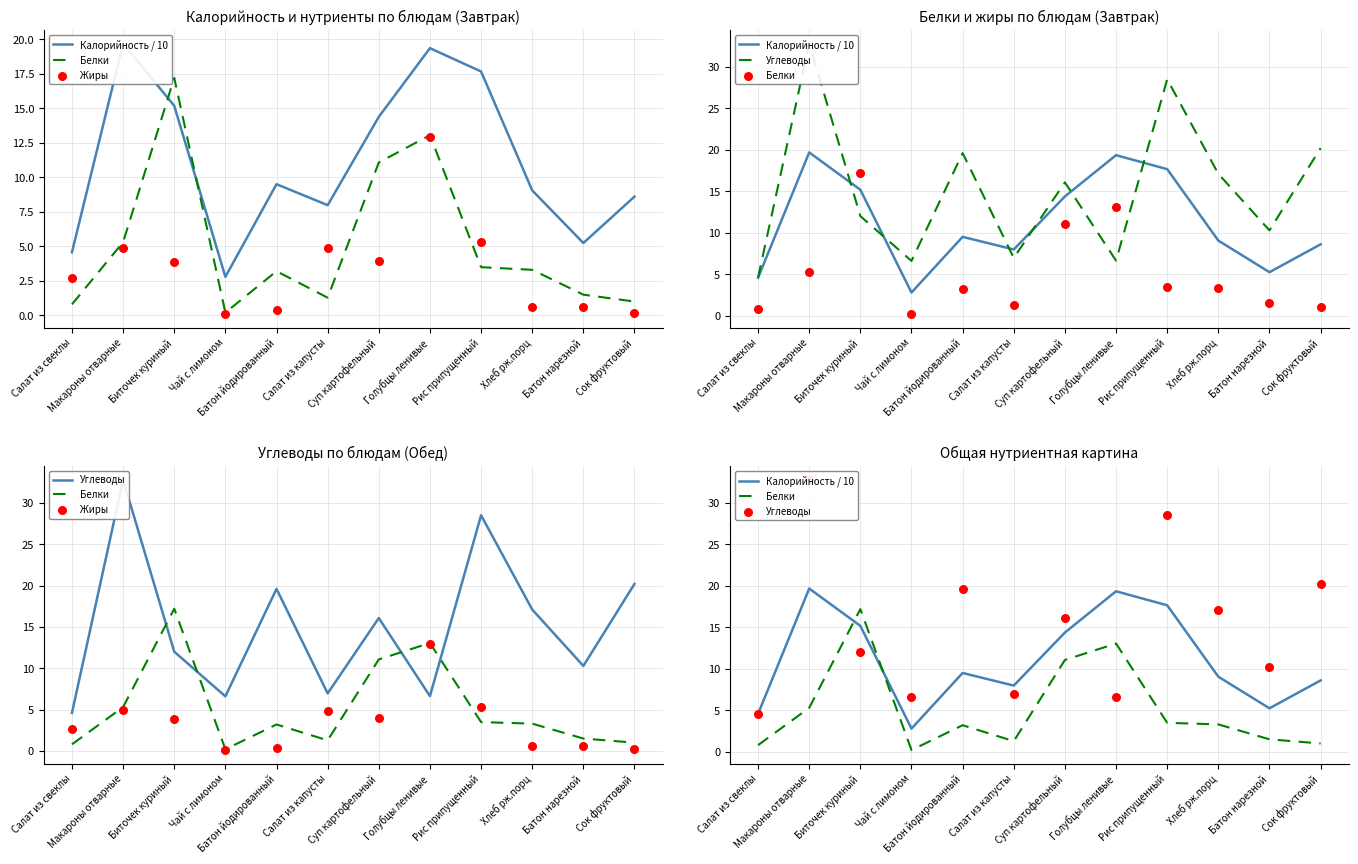

Is the value of Углеводы at Биточек куриный greater than the value of Калорийность / 10 at Рис припущенный?

No